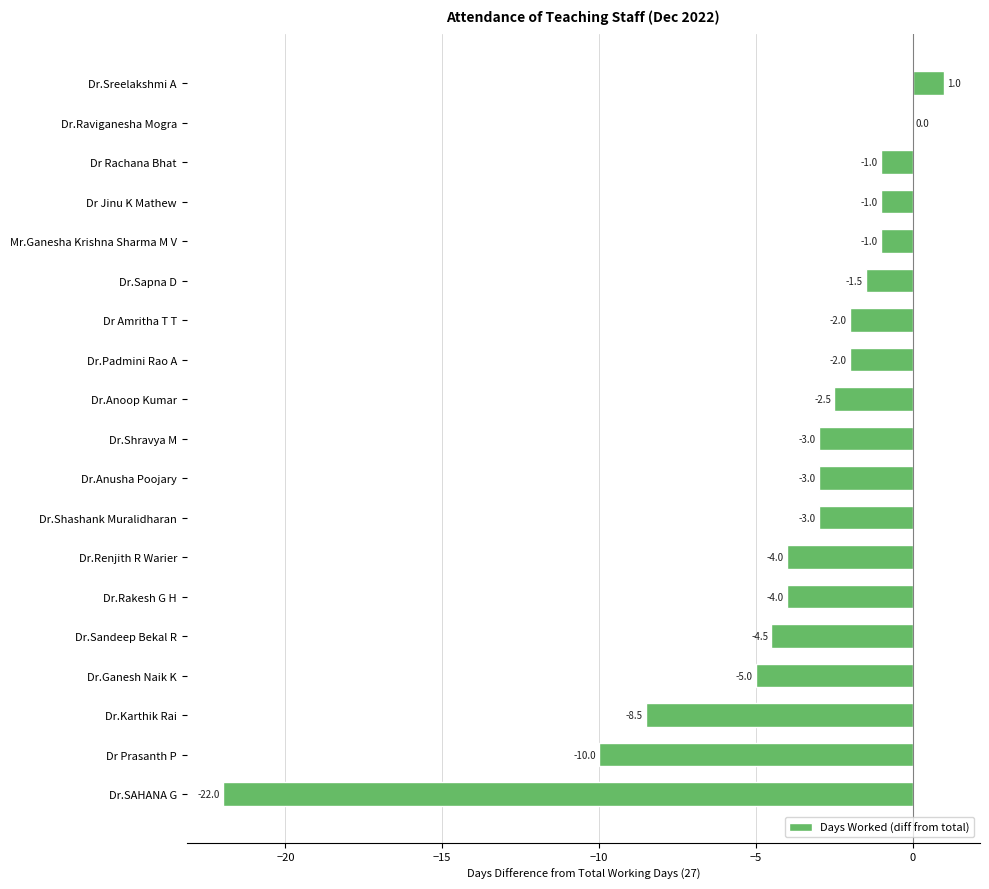

How many categories are shown in the chart?

19